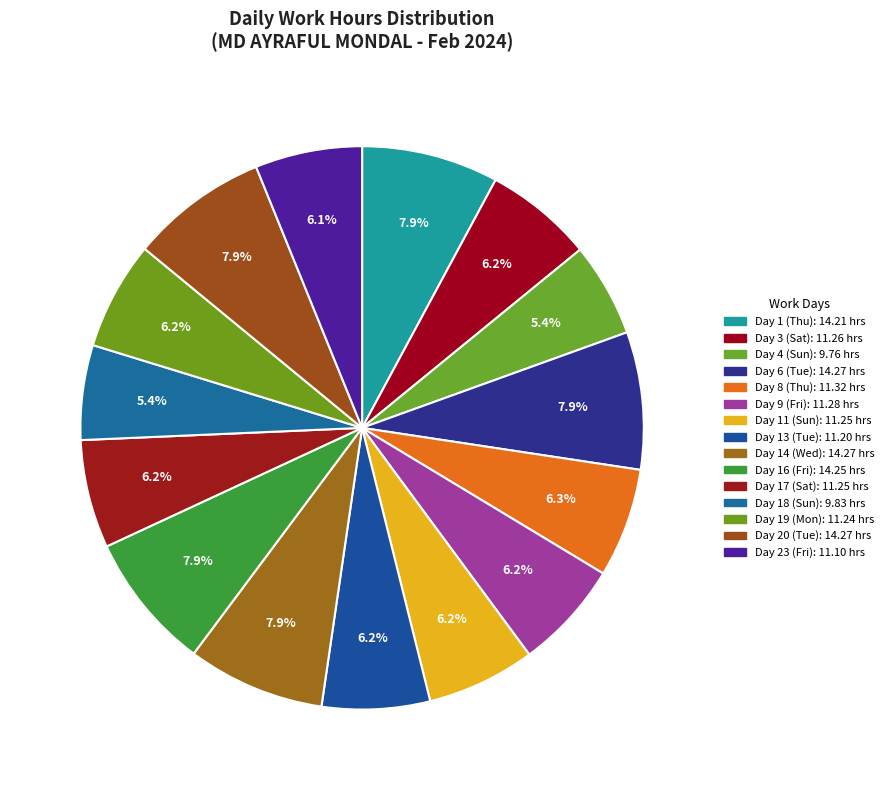

How many segments does this pie chart have?

15